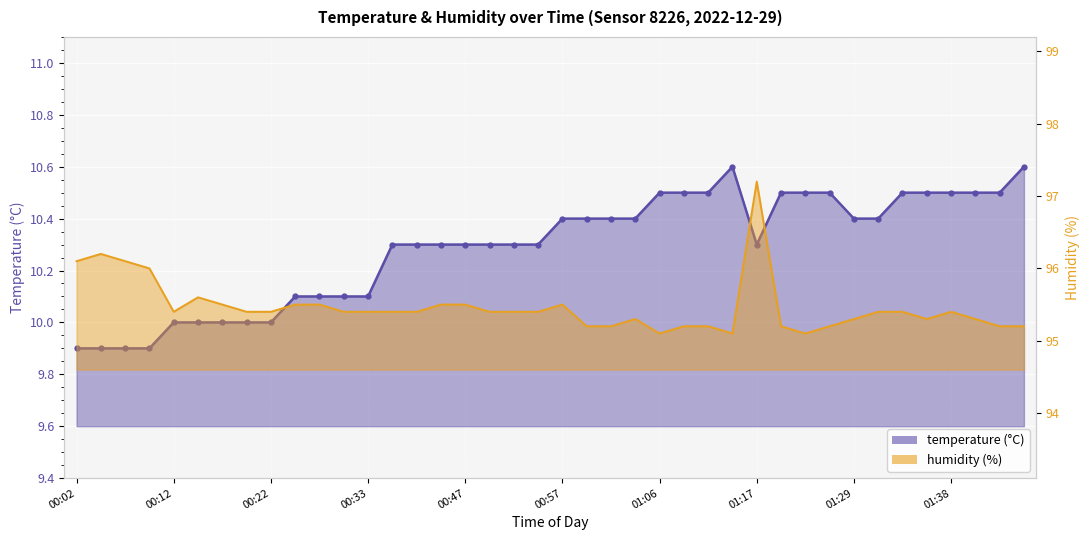

At which label is humidity closest to 96?

00:09